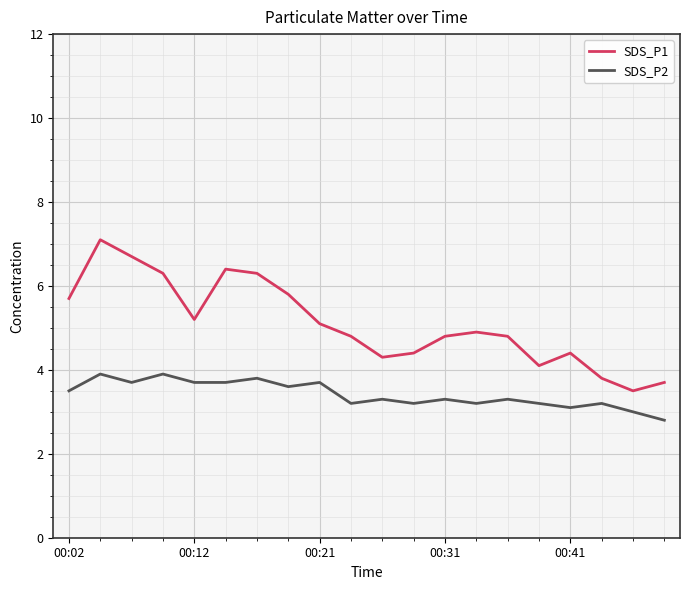

List the series in order of their peak value, lowest first.

SDS_P2, SDS_P1